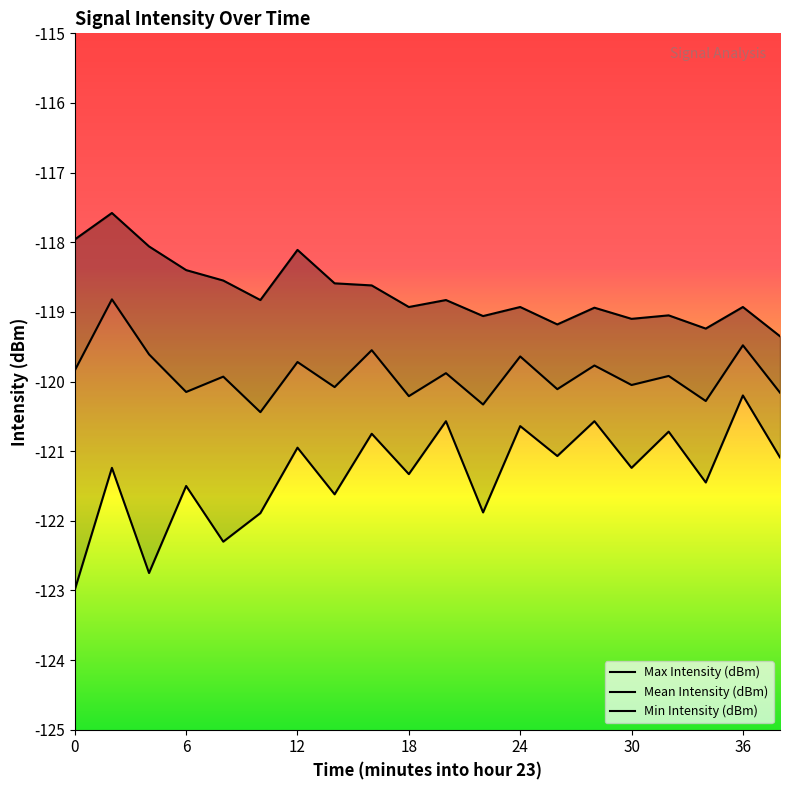

Which series has the largest total across all categories?

Max Intensity (dBm)